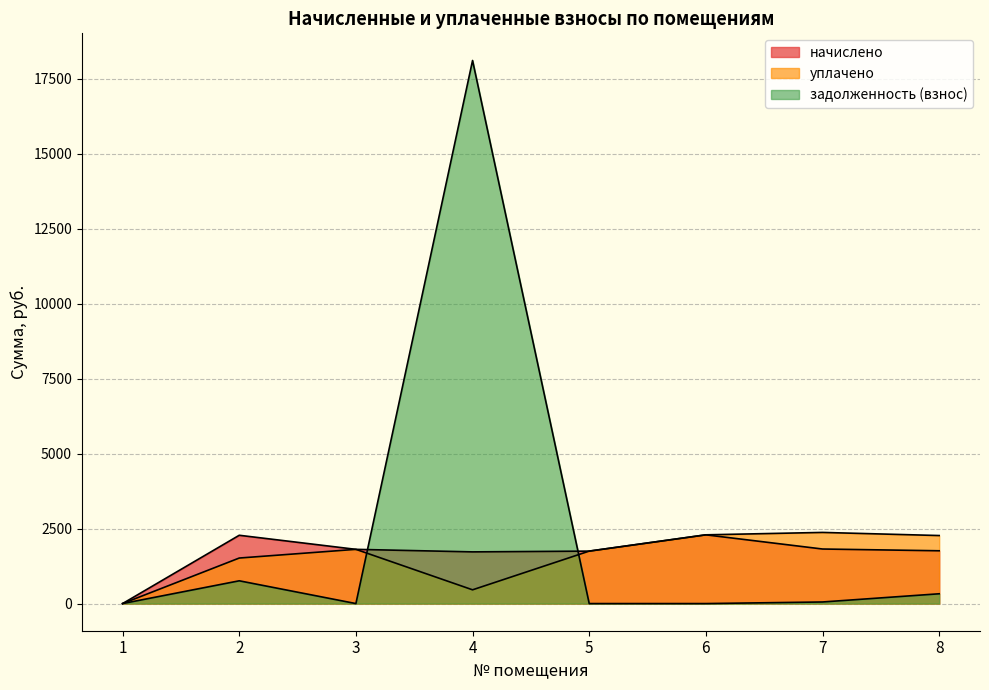

Where do задолженность (взнос) and уплачено first cross each other?

3 and 4